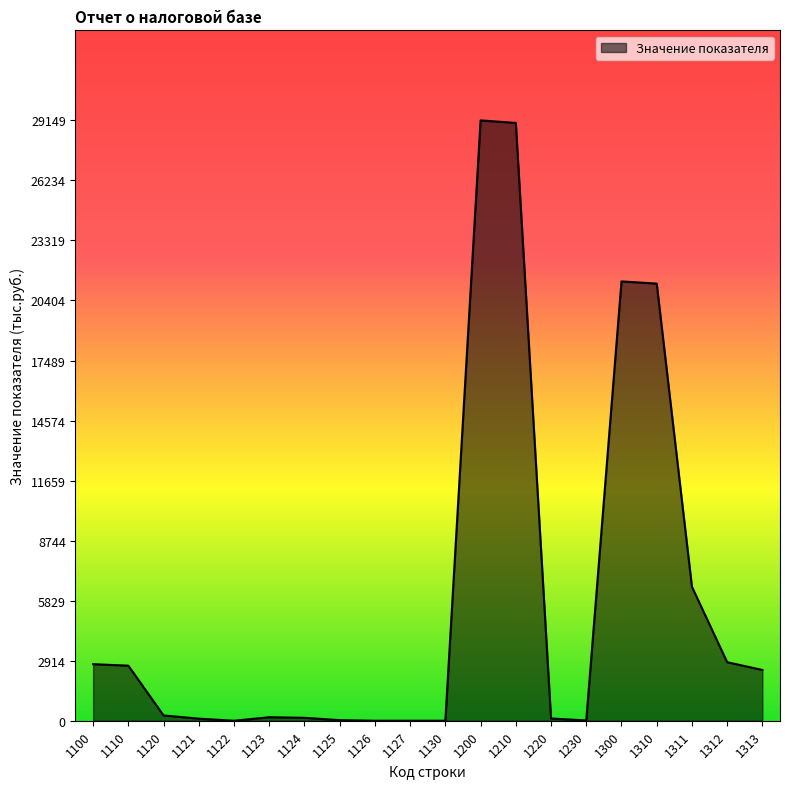

The chart shows a value of 2841 at 1312. True or false?

True